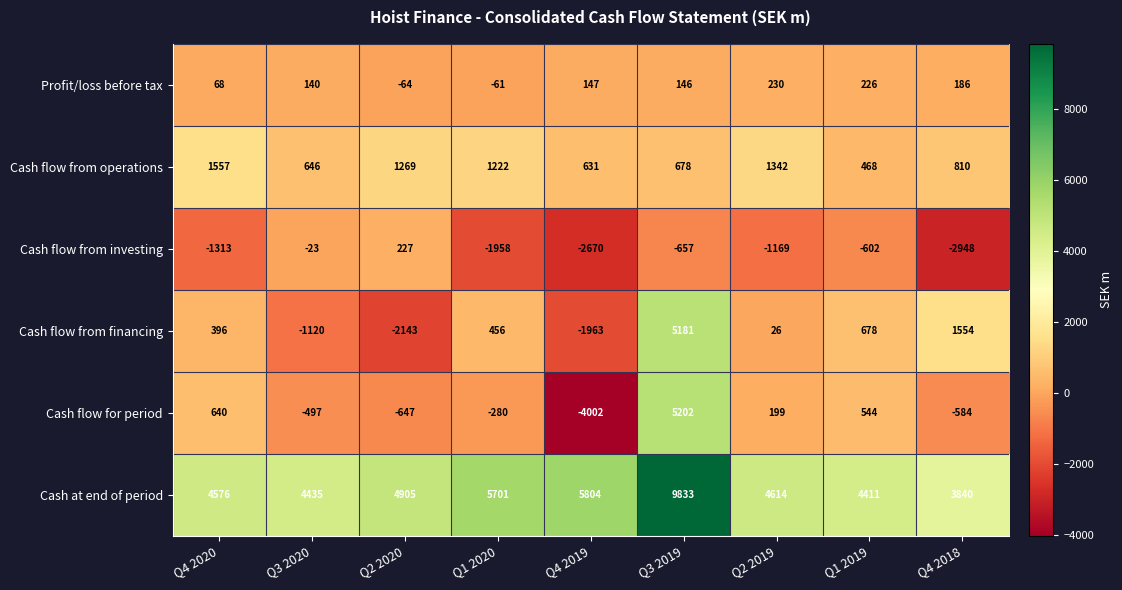

Which series has the widest spread of values?

Cash flow for period